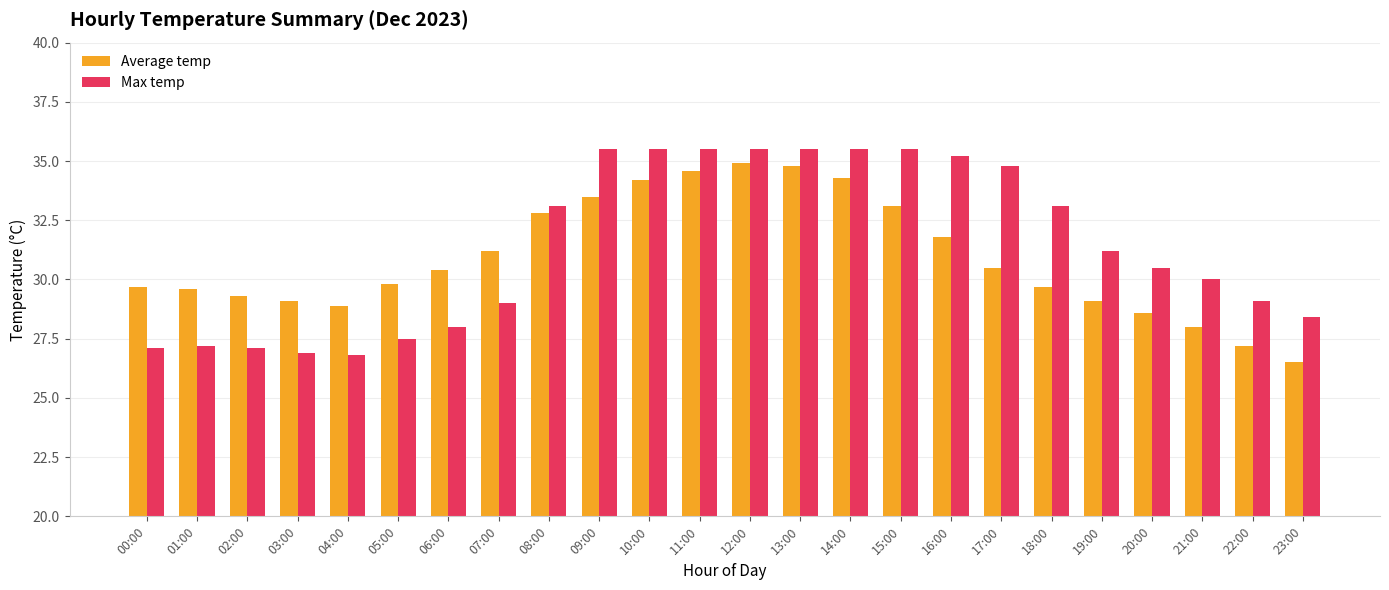

What is the difference between the Max temp values at 13:00 and 20:00?

5.0